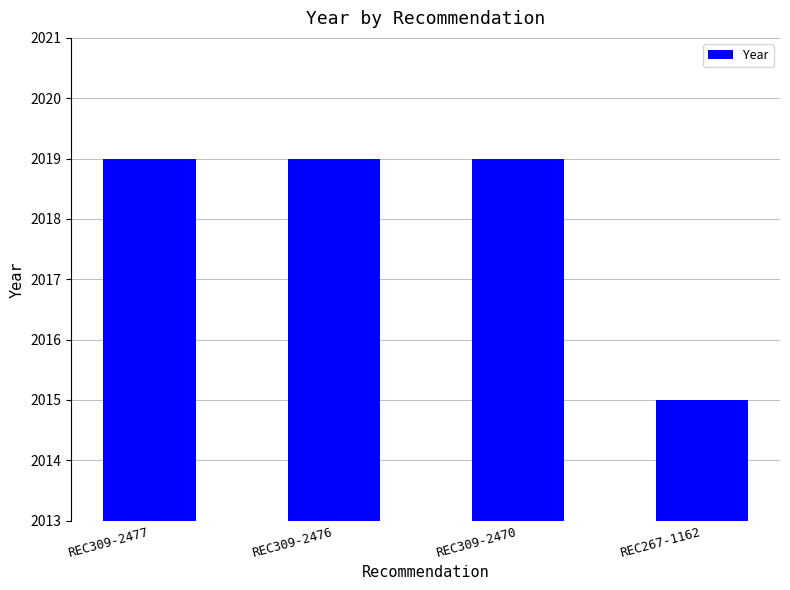

What is the label of the 4th bar from the left?

REC267-1162